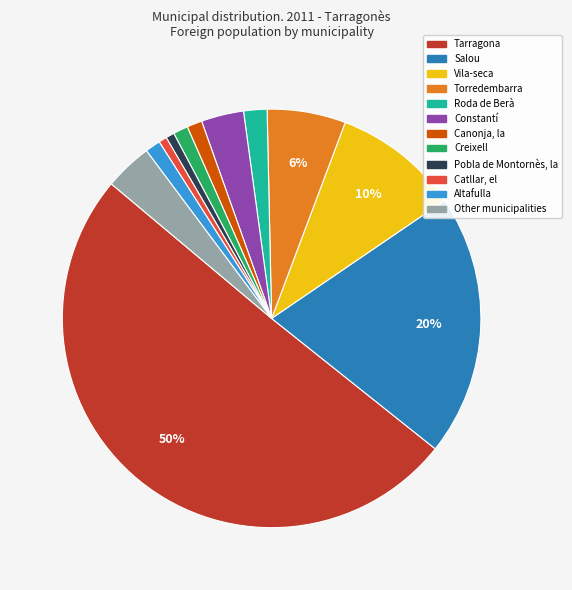

Which category has the biggest portion of the pie?

Tarragona